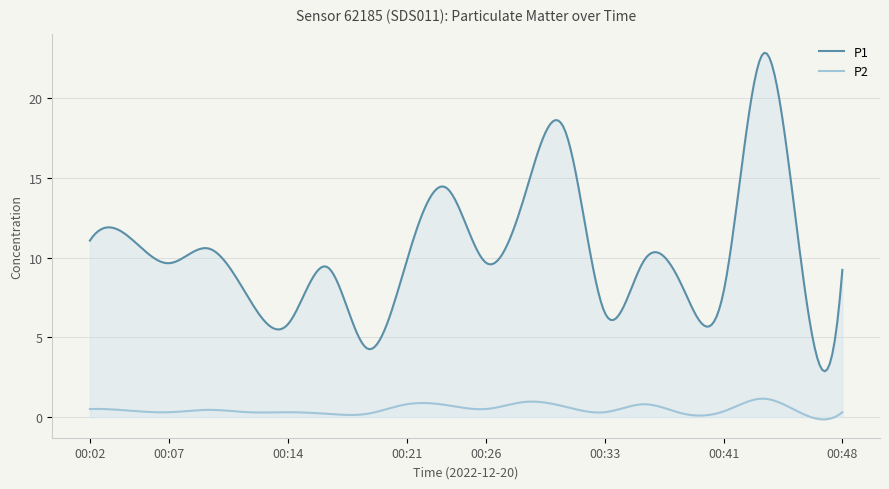

Which series has the widest spread of values?

P1